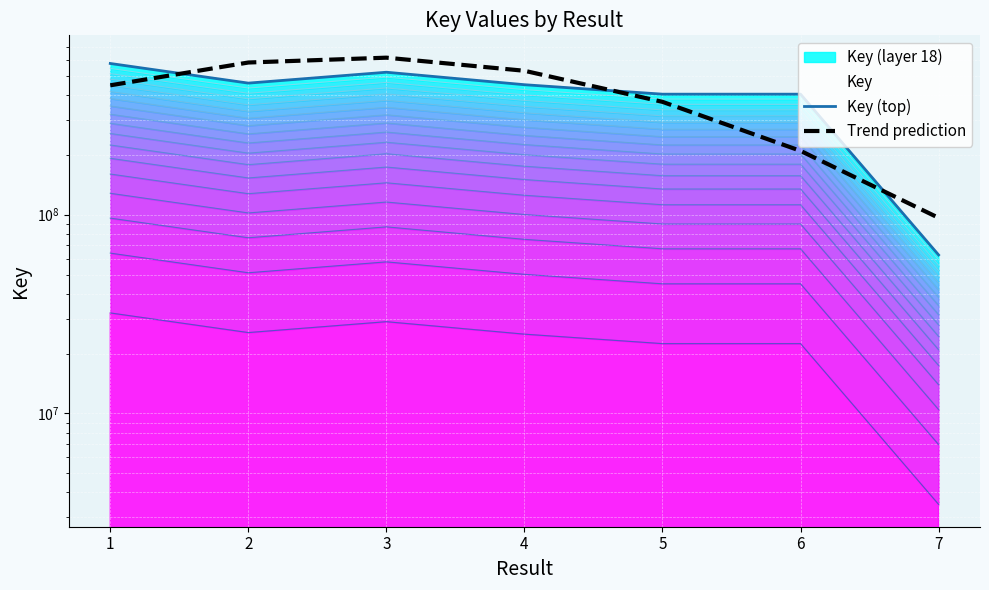

Which series ends up on top after the final intersection of Trend prediction and Key (top)?

Trend prediction